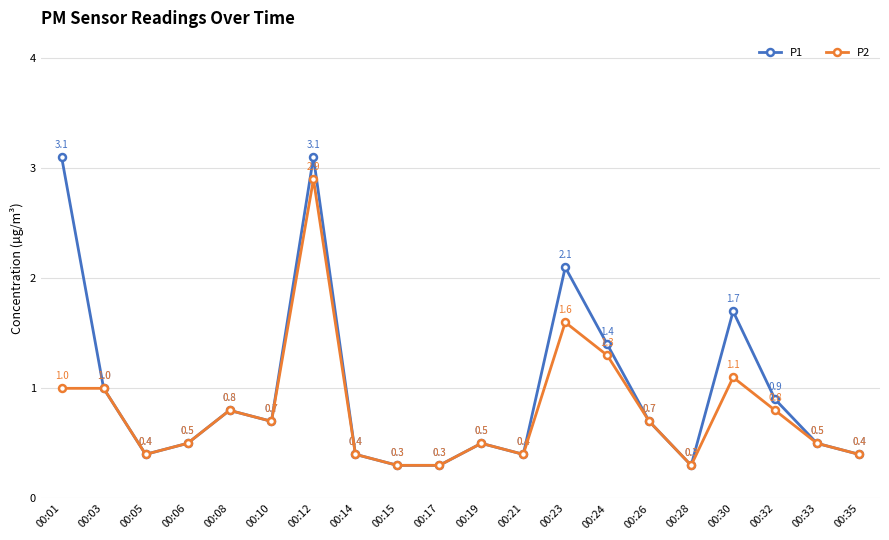

What is the difference between the P2 values at 00:05 and 00:24?

0.9